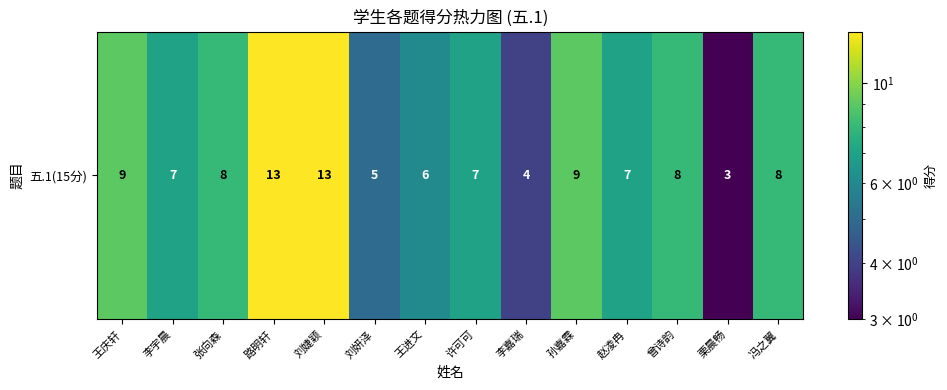

Where does the data first go above 8?

王庆轩